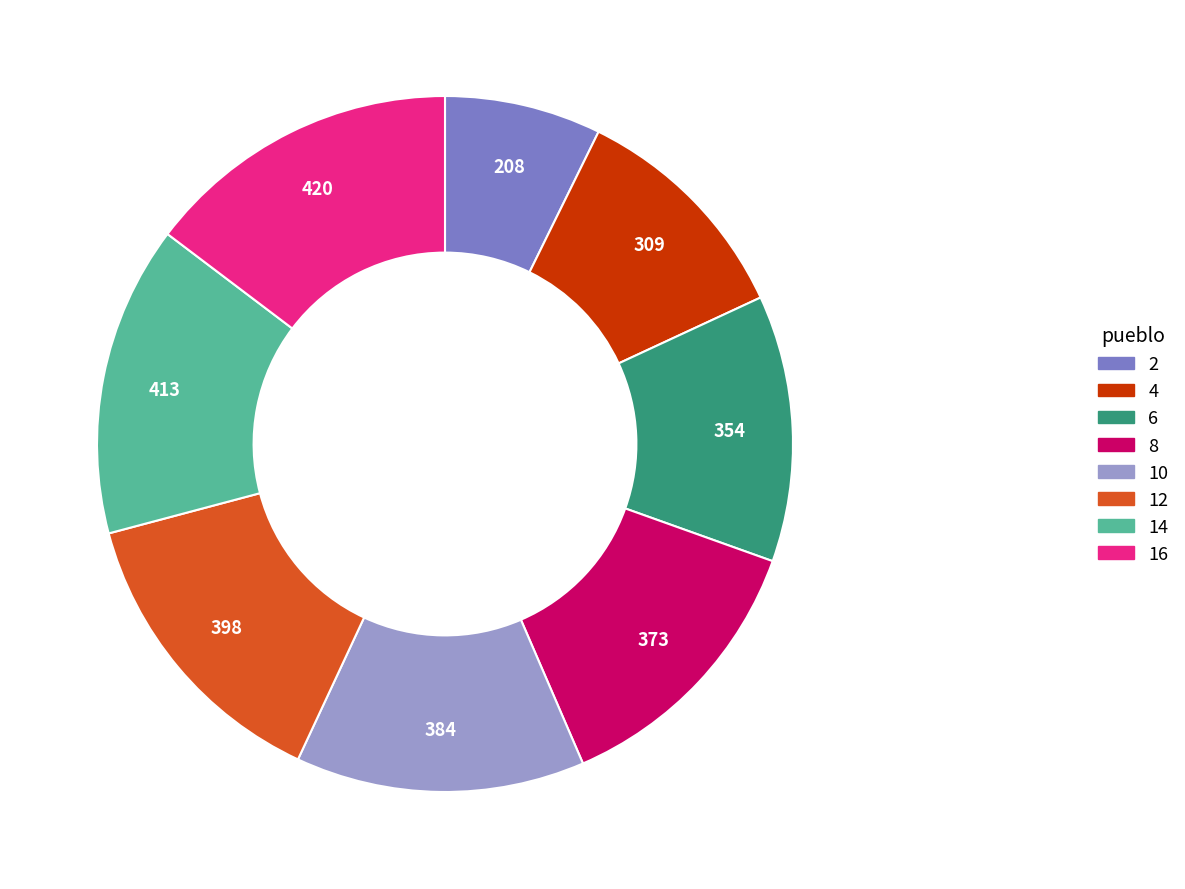

The 14 slice represents 23% of the pie. True or false?

False